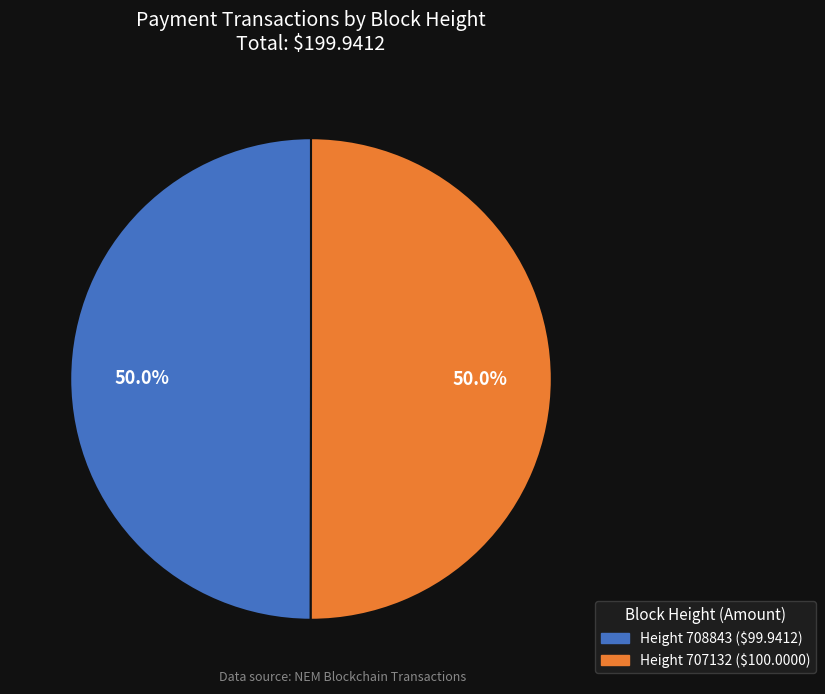

Count the number of slices in the pie.

2